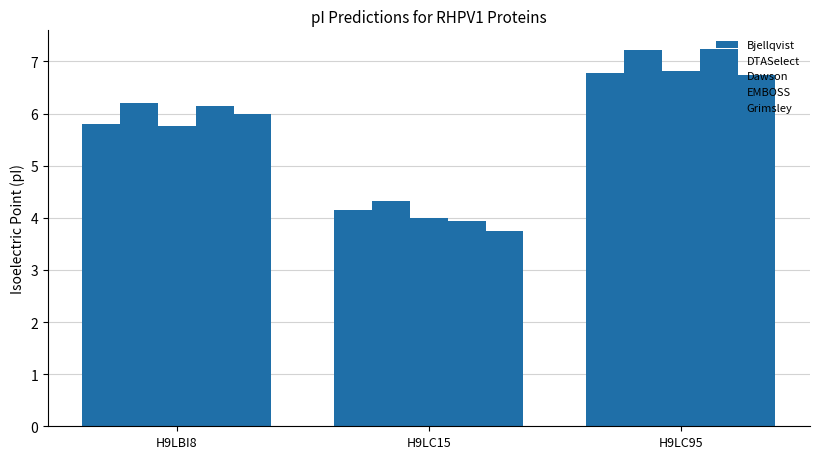

At which label does Grimsley first exceed 5?

H9LBI8